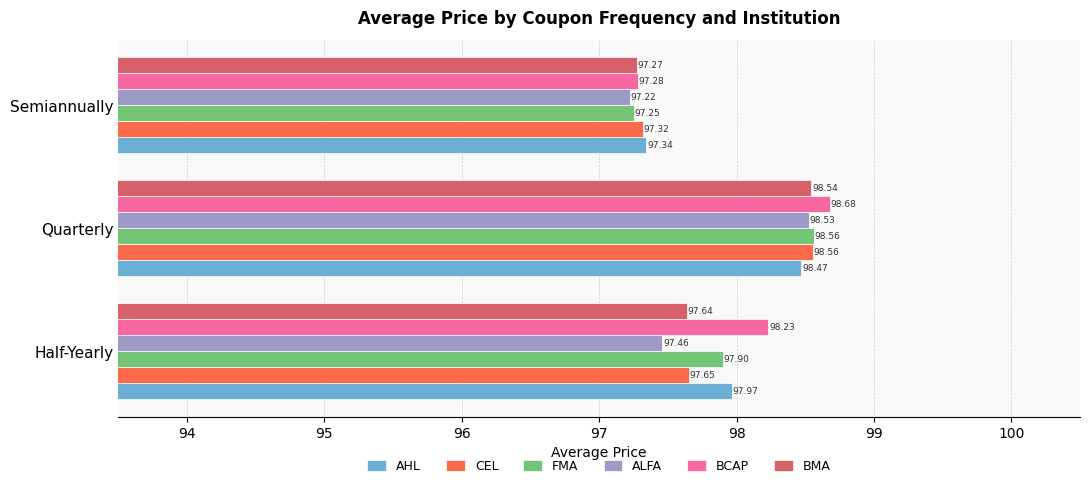

At Semiannually, list the series in order from largest to smallest.

AHL, CEL, BCAP, BMA, FMA, ALFA